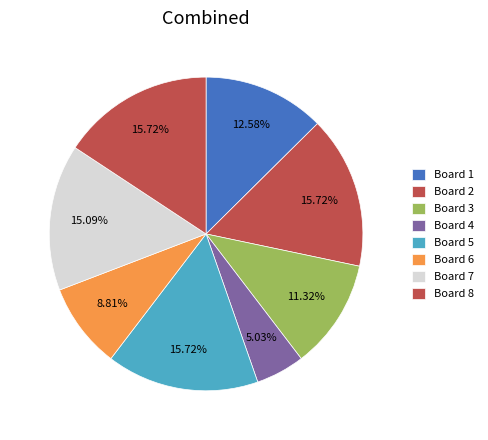

Count the number of slices in the pie.

8